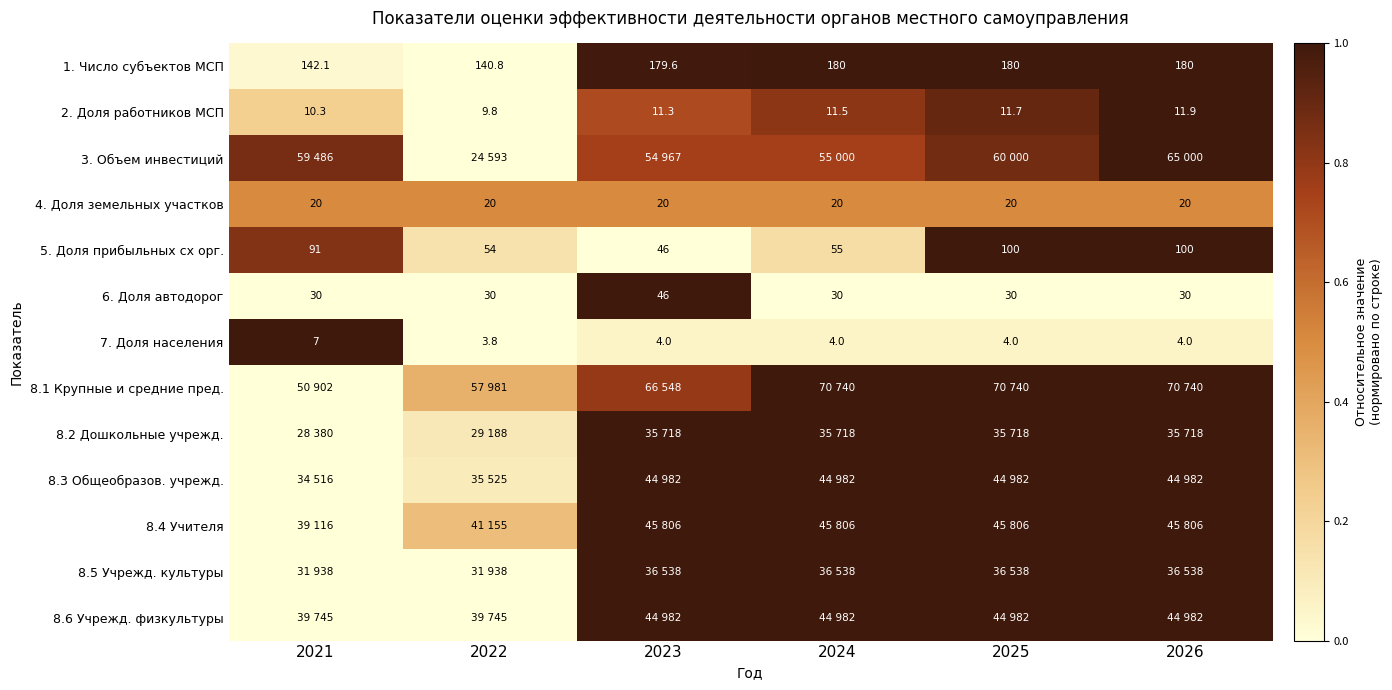

What is the spread (max minus min) of values at 2026?

1.0